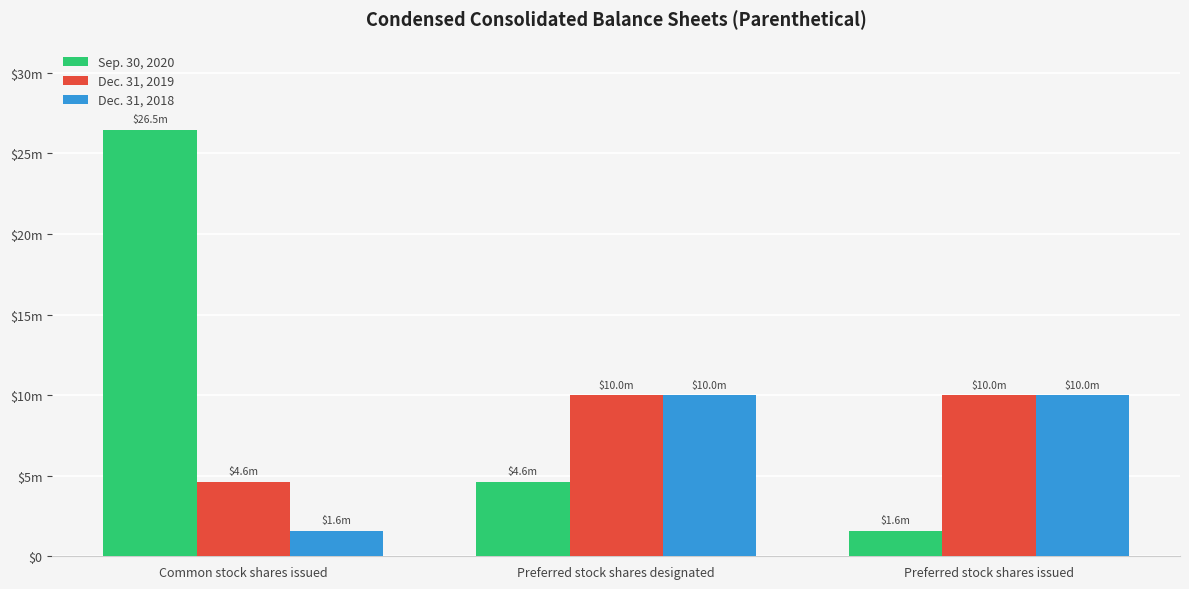

Where does the Sep. 30, 2020 series first go above 4639139?

Common stock shares issued